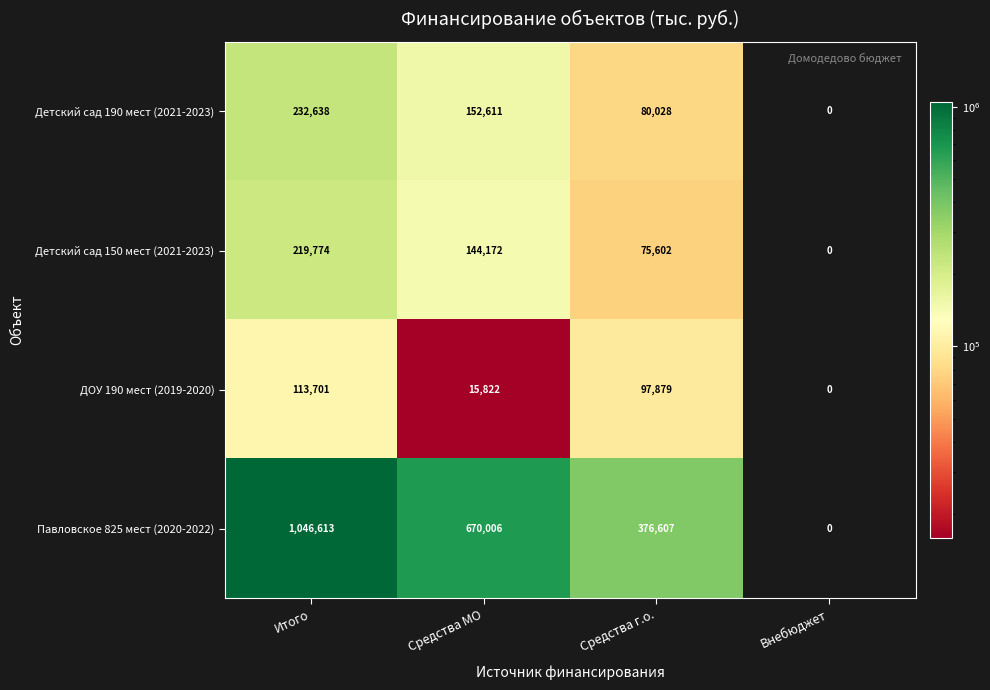

Count the number of data series in this chart.

4